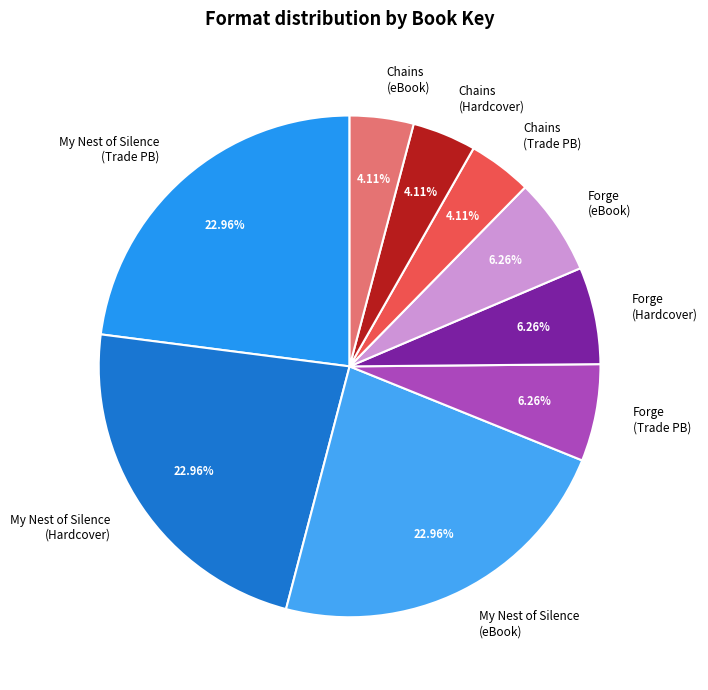

To the nearest percent, what is the difference between the largest and smallest slice percentages?

19%